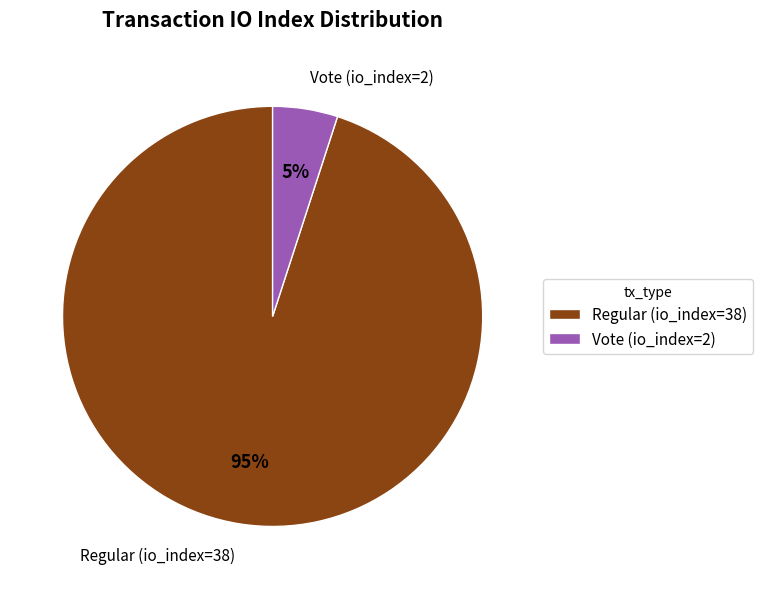

Between Regular (io_index=38) and Vote (io_index=2), which is larger?

Regular (io_index=38)